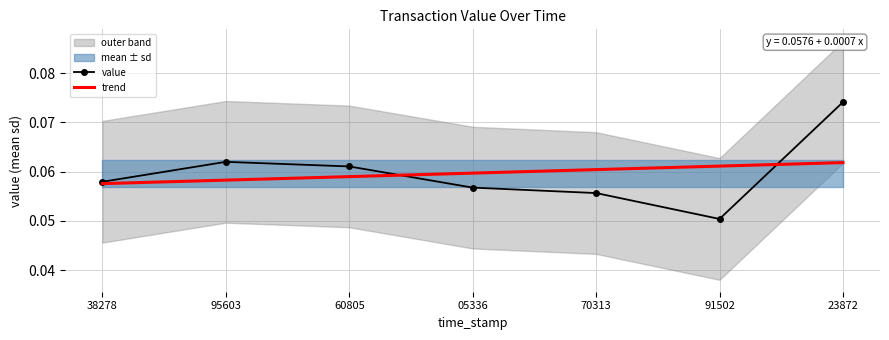

At which category is the sum across all series the highest?

23872